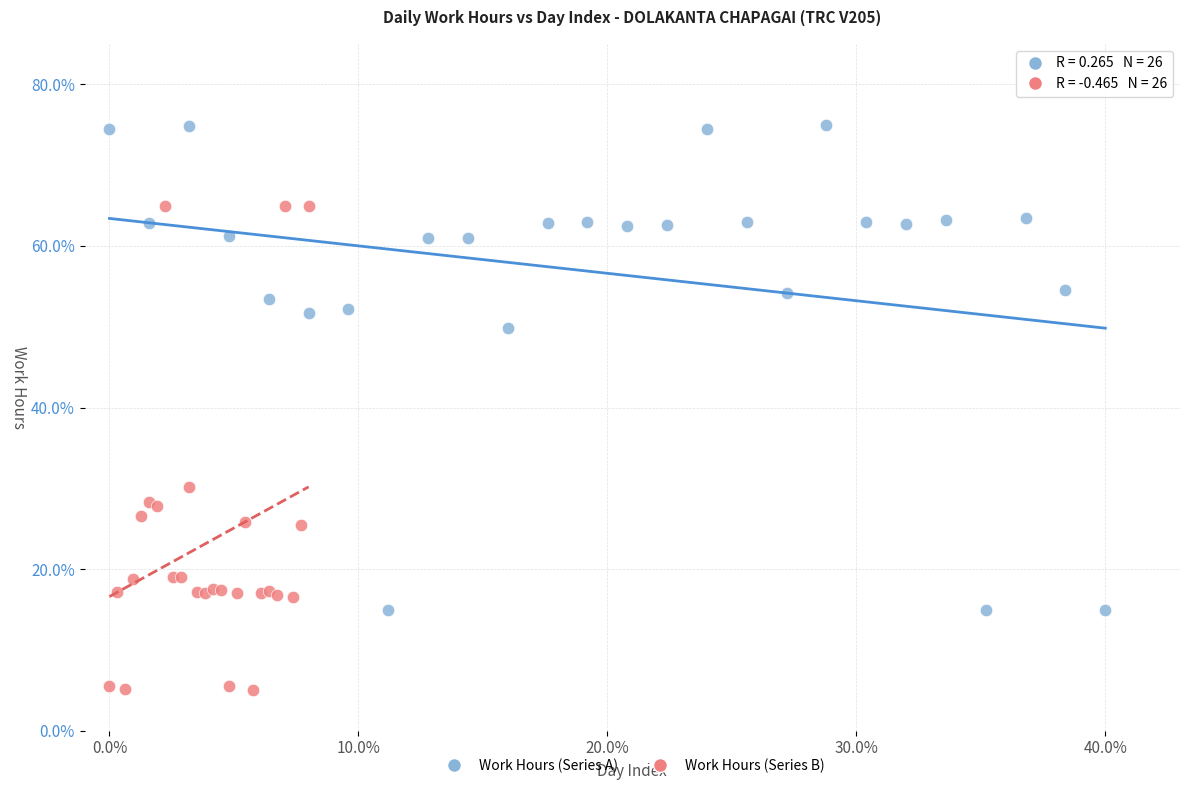

What are all the series names shown in the legend?

Work Hours (Series A), Work Hours (Series B)